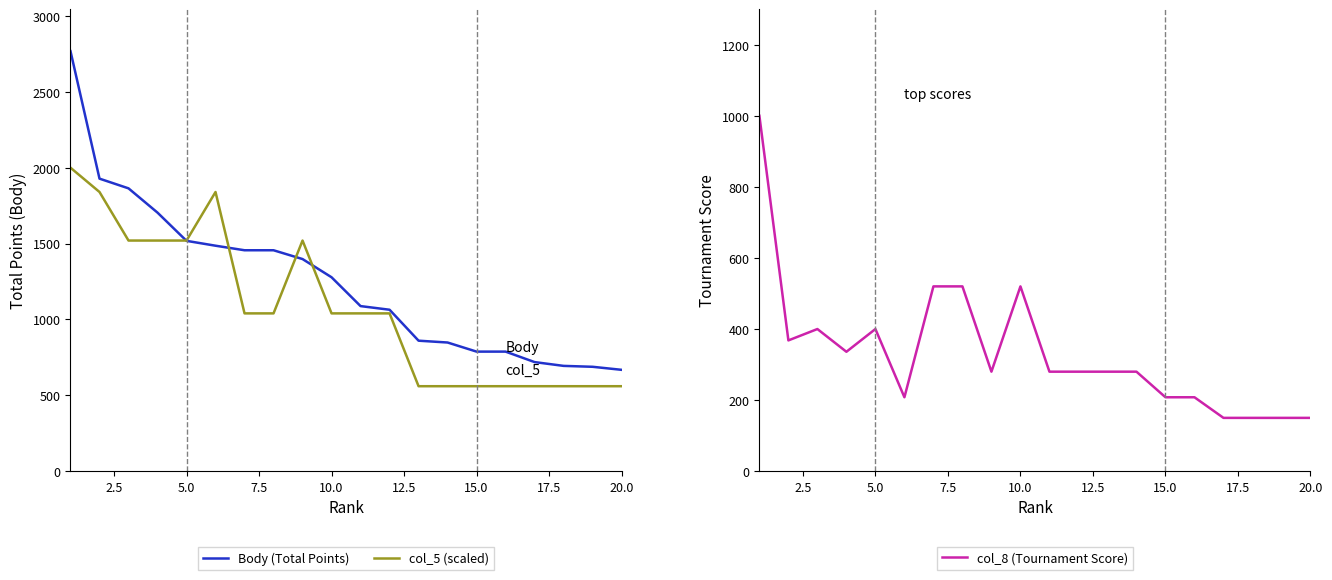

What is the maximum value for col_5 (scaled)?

2000